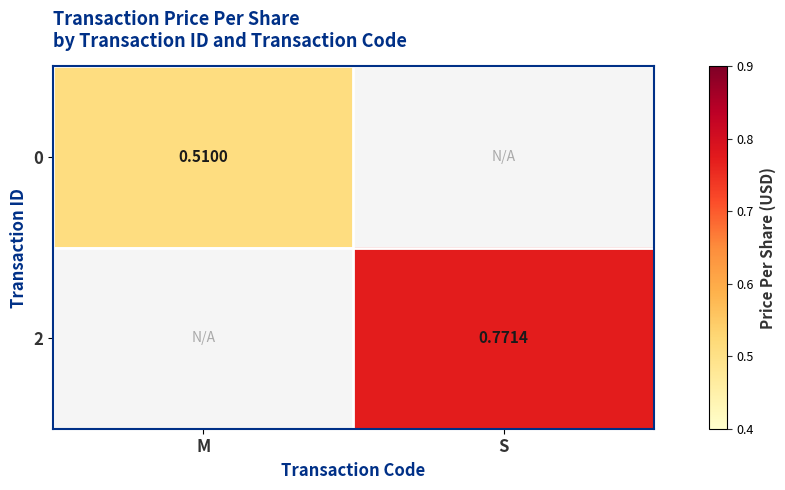

How many positive values does the 2 series have?

1